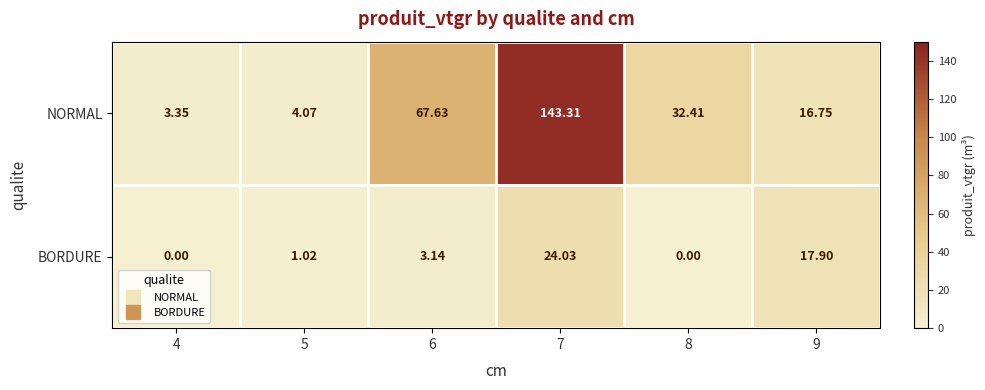

At which category does the chart reach its peak across all series?

7